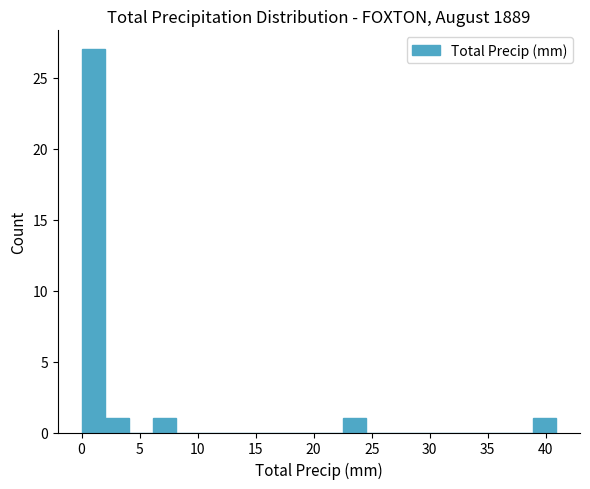

Over which range of the x-axis is the bar tallest?

0.0 to 2.0